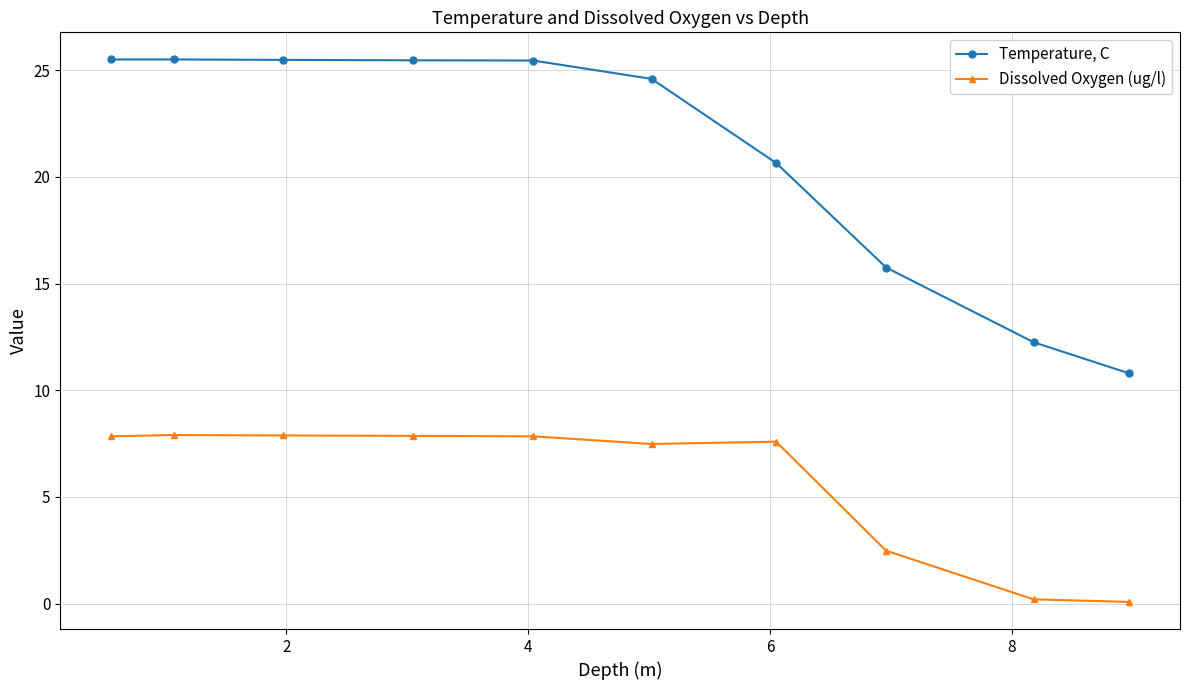

What is the value of the Temperature, C point at the 10th from the left?

10.8